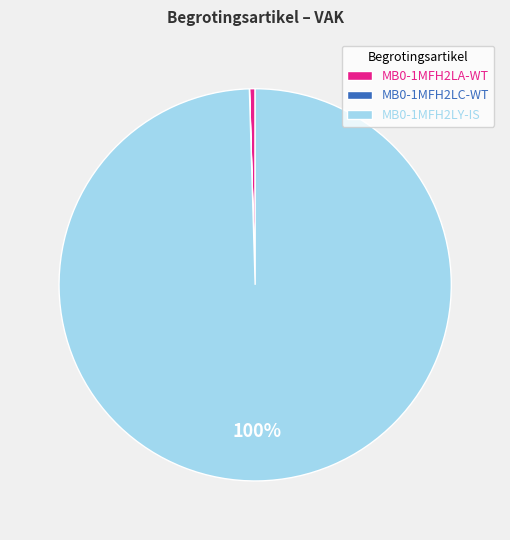

Is the sum of MB0-1MFH2LY-IS and MB0-1MFH2LA-WT greater than half?

Yes